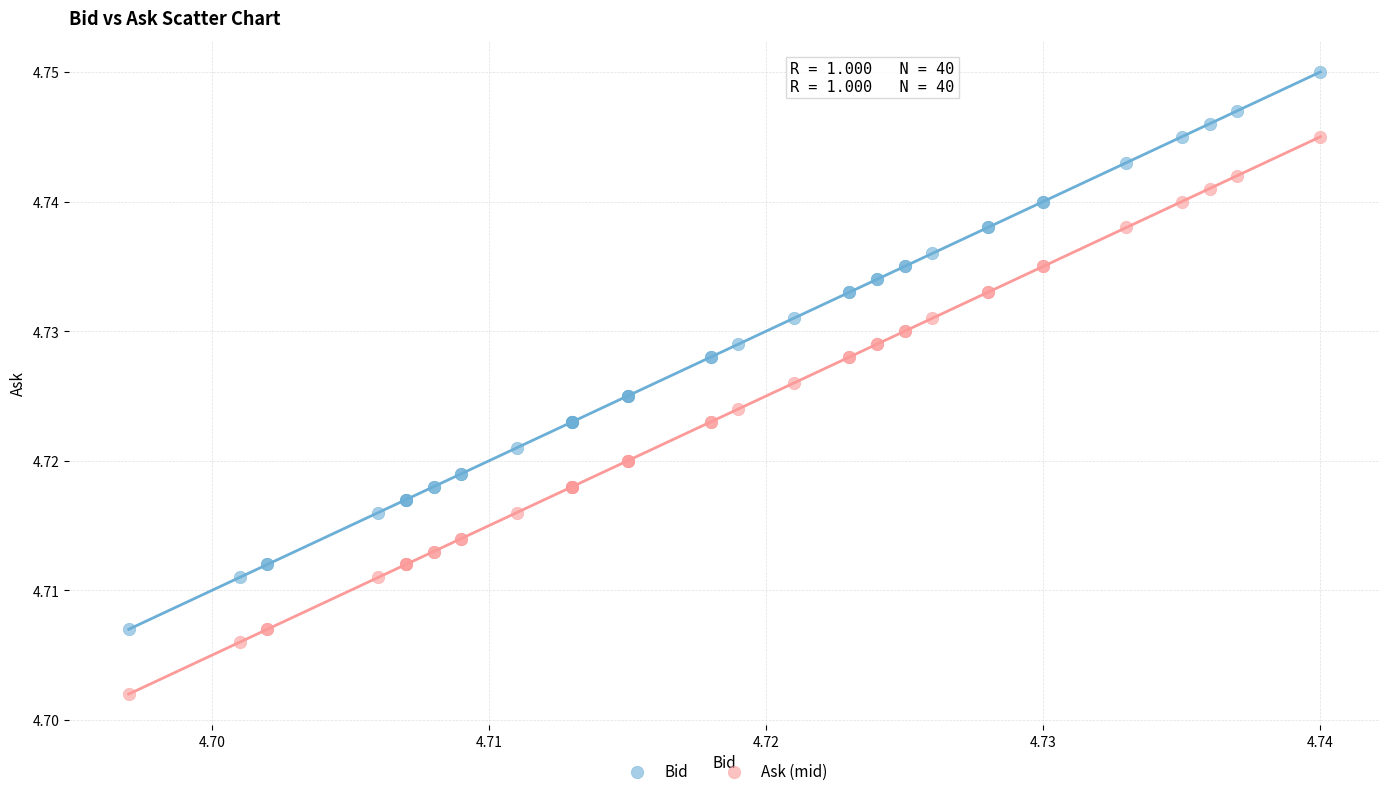

Which series contains the highest Y value?

Bid